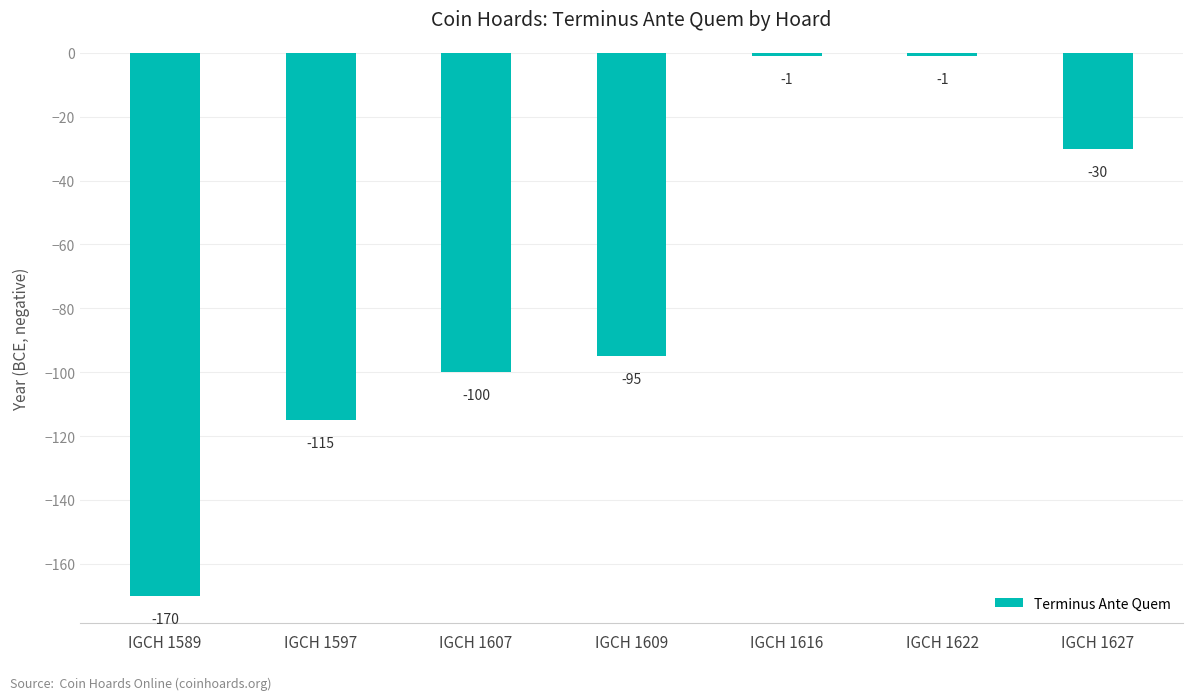

At which label is the value closest to -85?

IGCH 1609